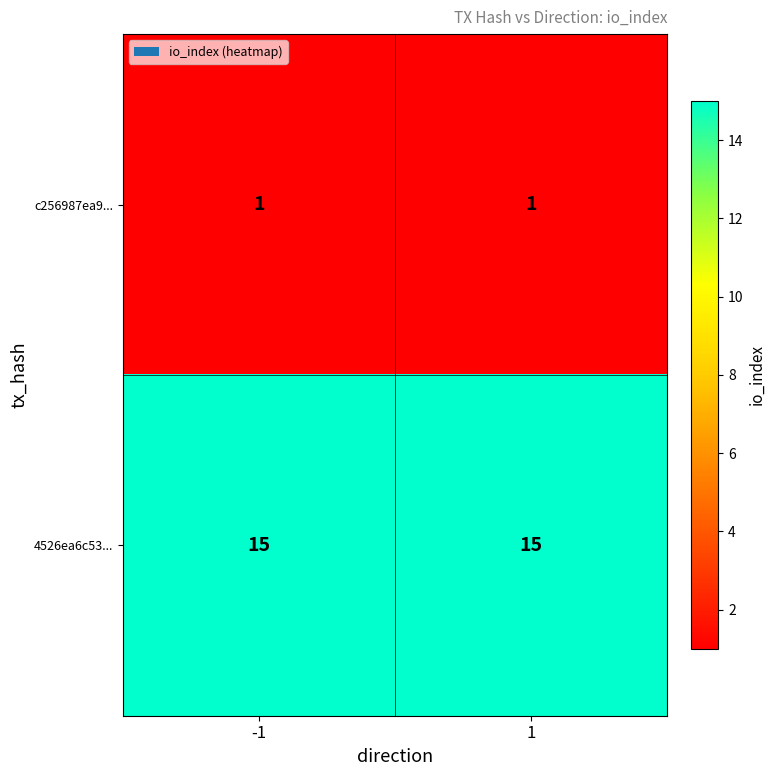

Reading left to right, transcribe all the data shown in this chart.

c256987ea9...: -1=1	1=1
4526ea6c53...: -1=15	1=15